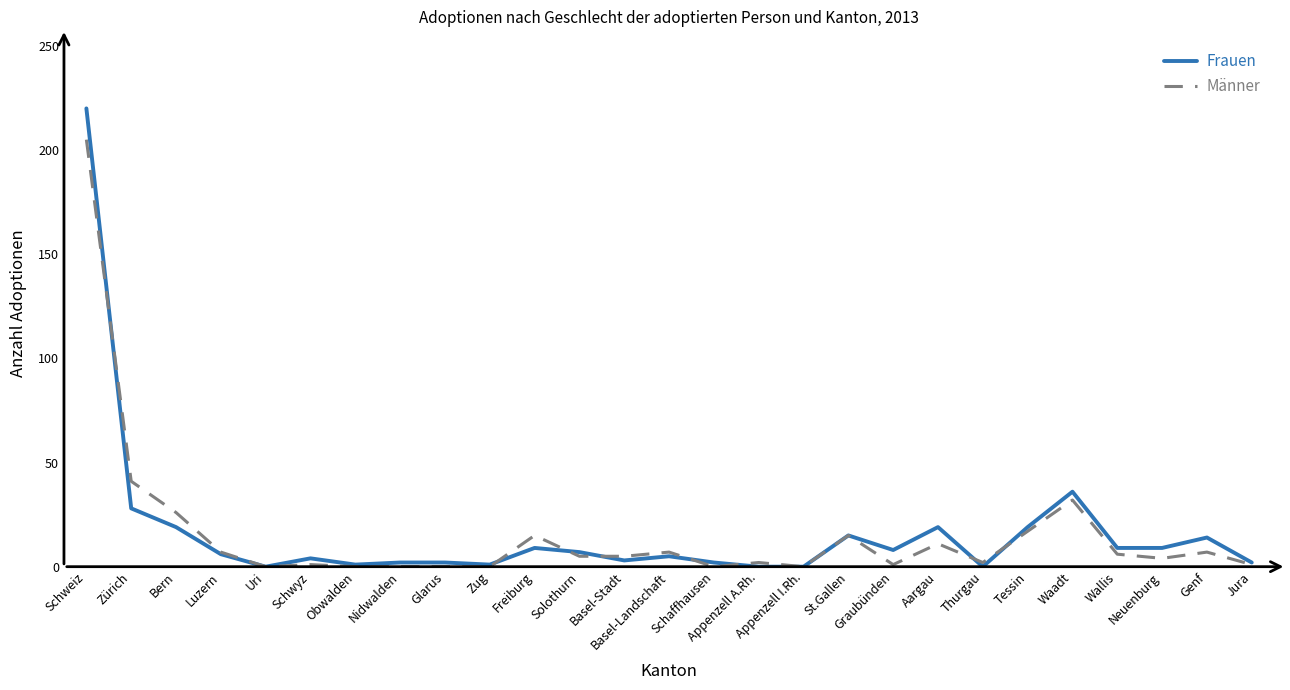

Which category has the highest value in the Frauen series?

Schweiz